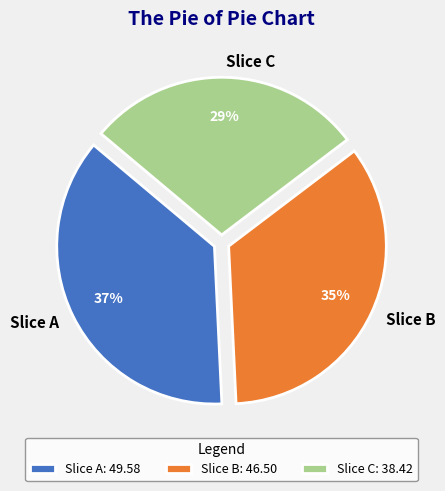

To the nearest percent, what is the average slice percentage?

33%